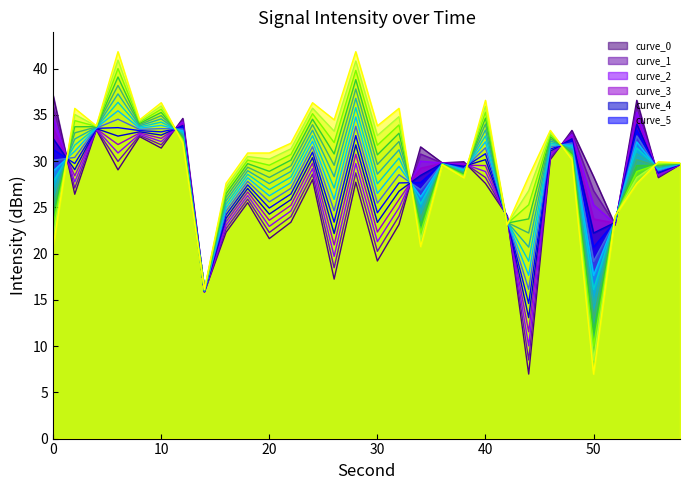

True or false: minute_0 has a value of 53.9 at 54.

False